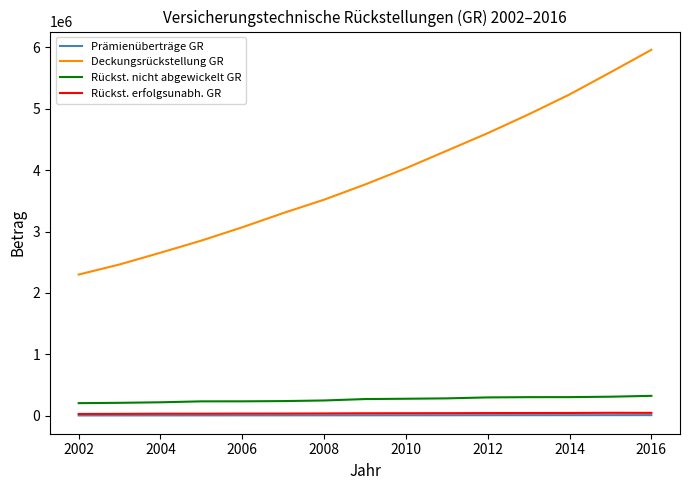

What is the difference between the maximum and minimum values in the Prämienüberträge GR series?

5030